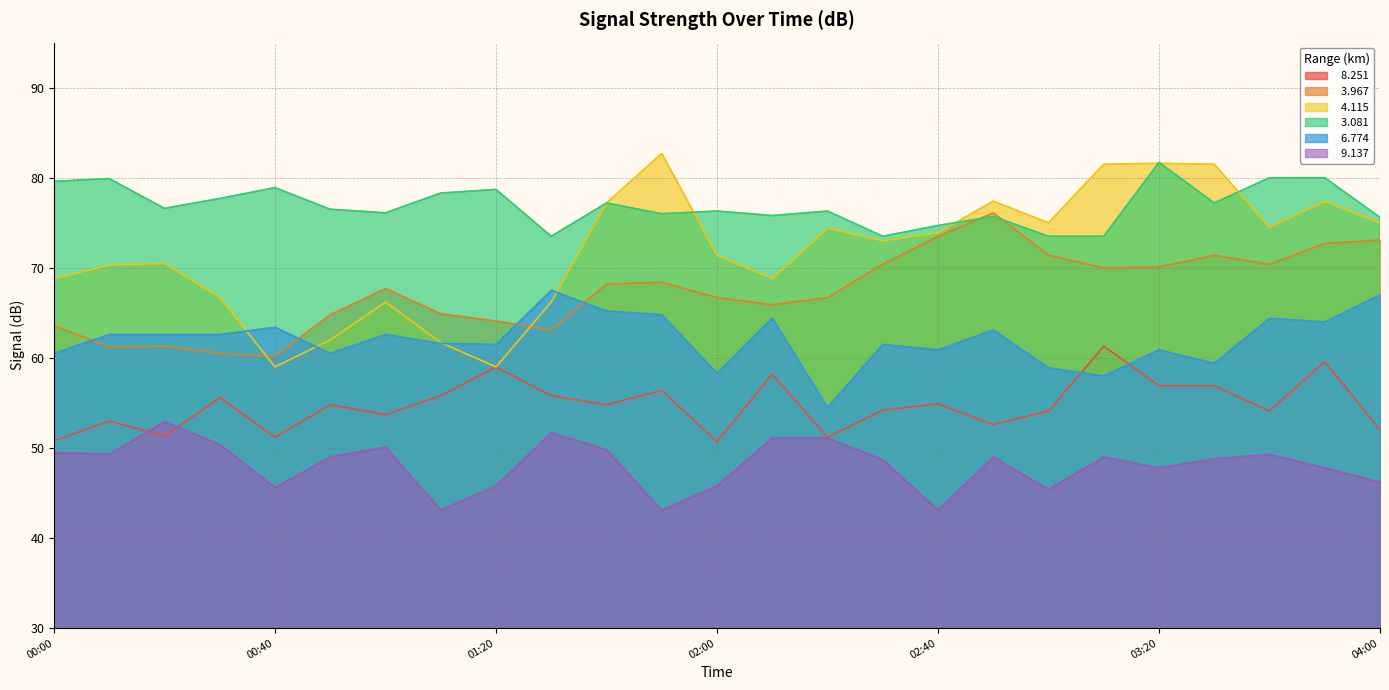

How many interior local peaks does the   8.251 series have?

9